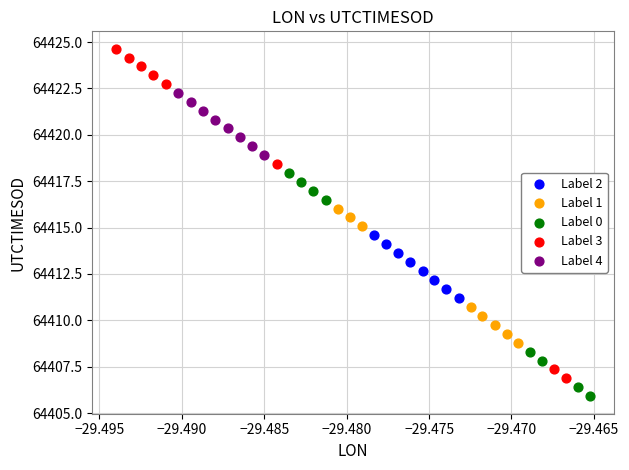

Which series contains the highest Y value?

Label 3